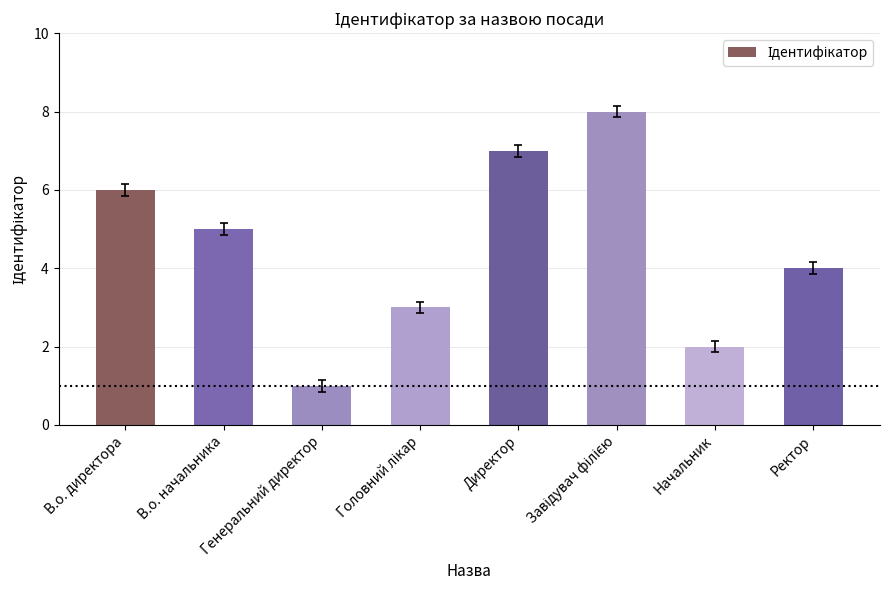

True or false: the data shows 2 at Начальник.

True